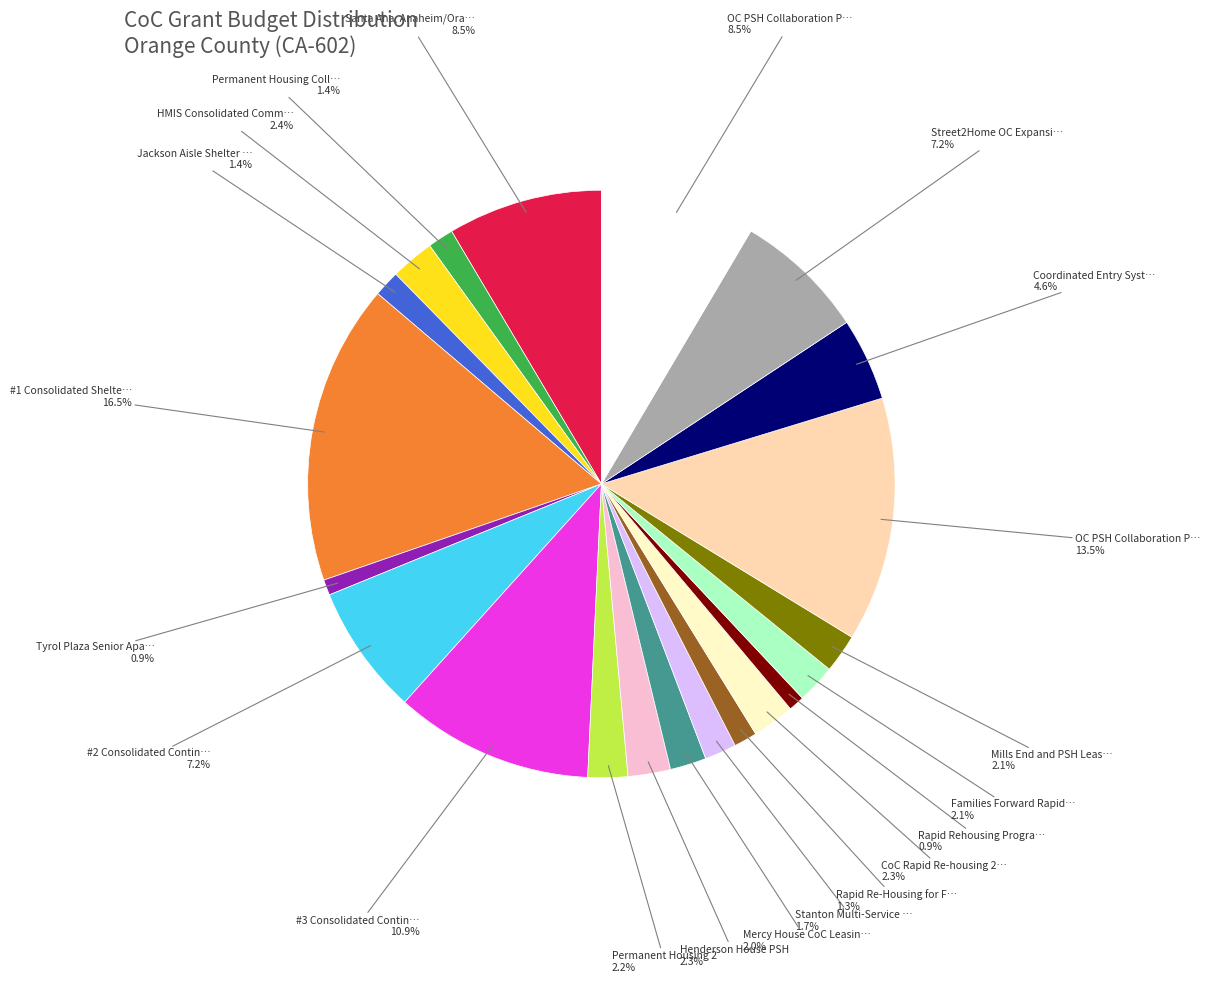

Is there a majority slice in this chart?

No